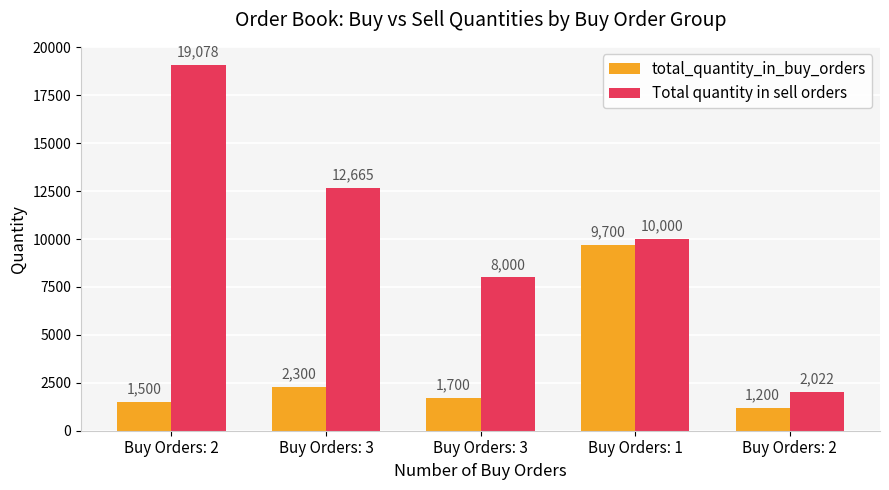

Is the value of Total quantity in sell orders at Buy Orders: 1 greater than the value of total_quantity_in_buy_orders at Buy Orders: 3?

Yes